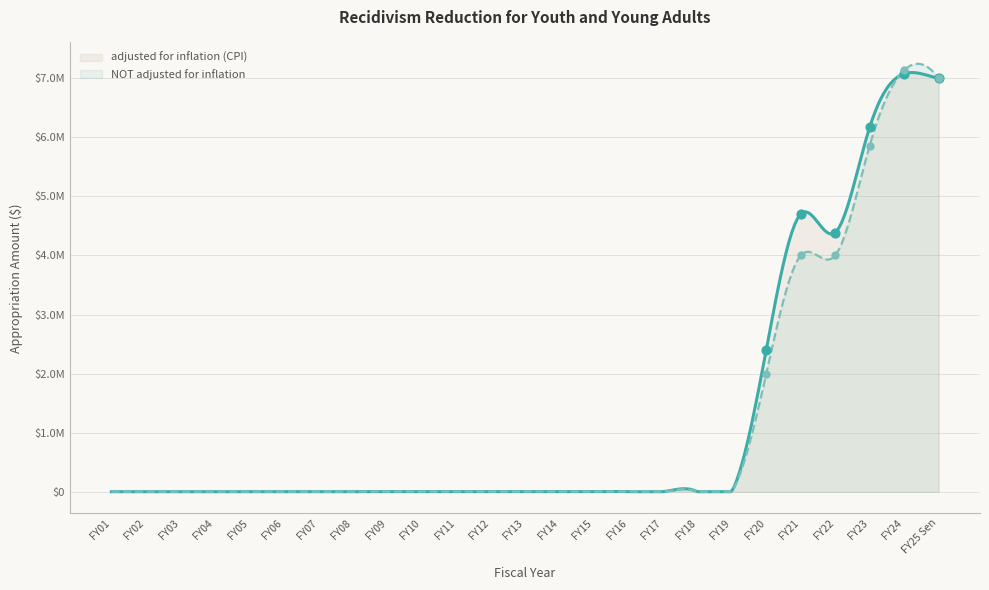

Which series contains the highest Y value?

NOT adjusted for inflation